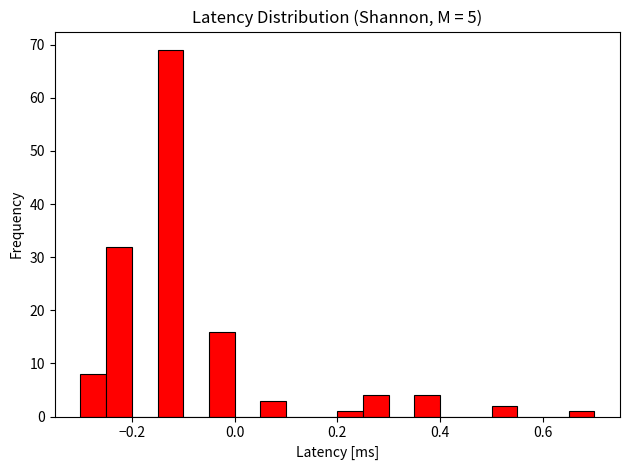

Read against the x-axis, roughly where is the centre of the tallest bar?

-0.12